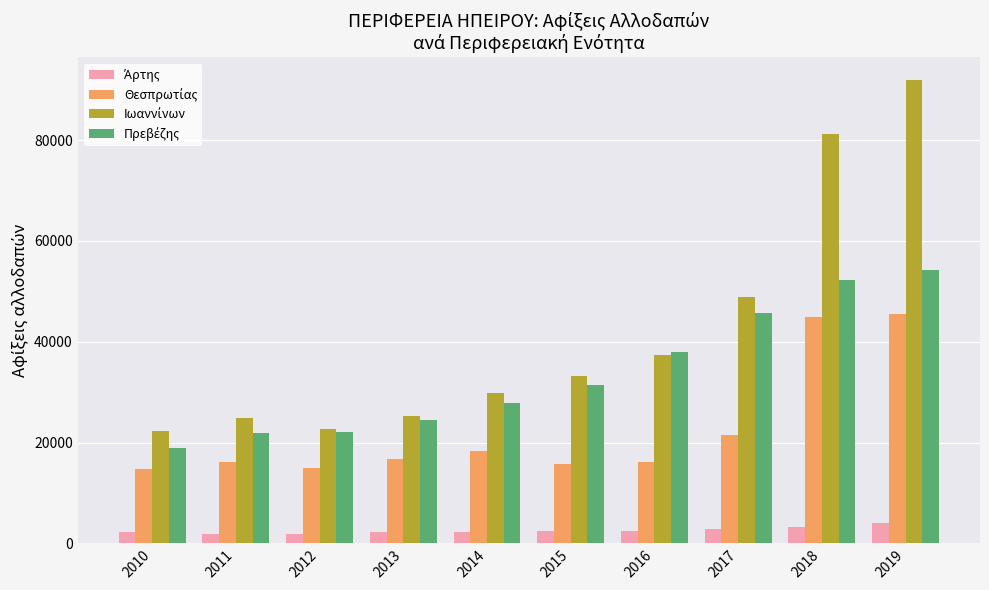

Count the number of data series in this chart.

4